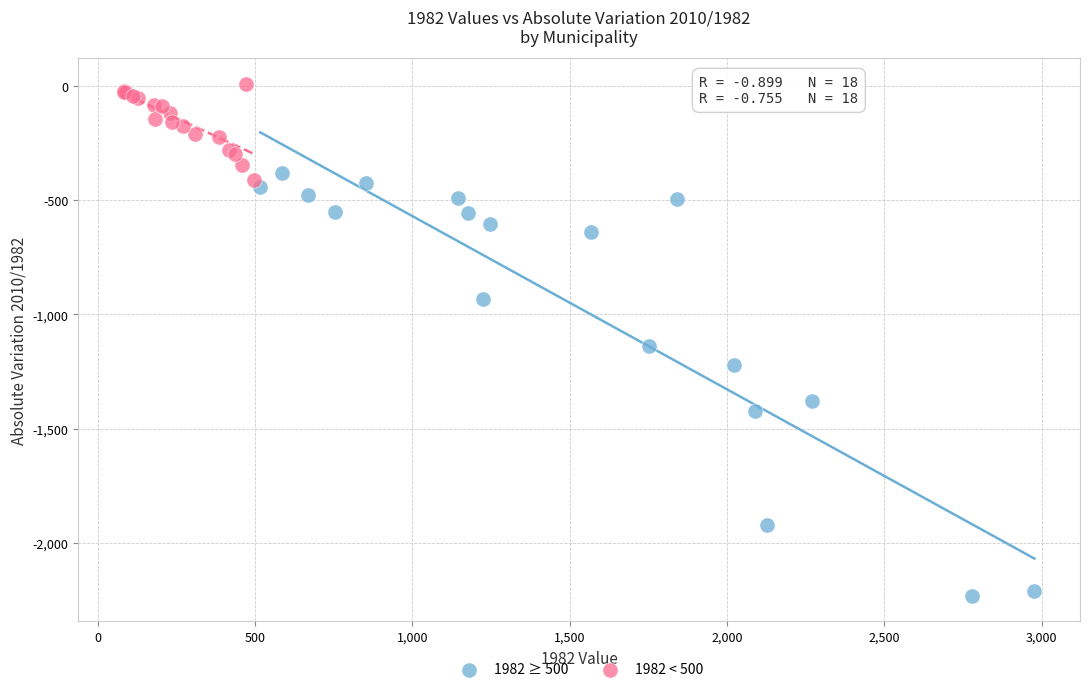

Which series reaches the maximum Y coordinate?

1982 < 500